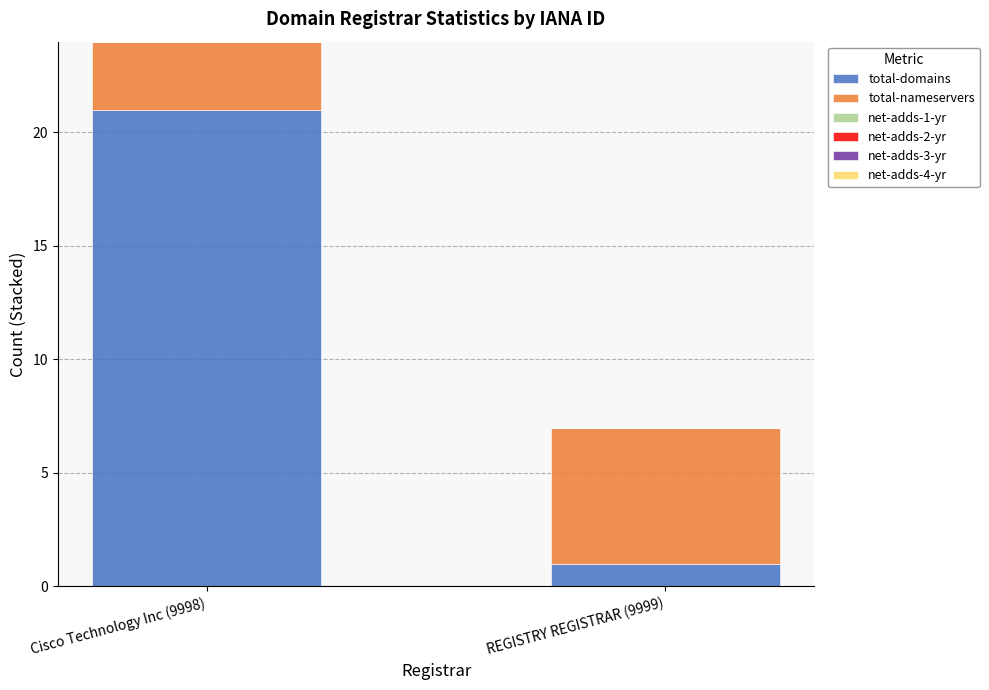

Reading left to right, transcribe the values for total-domains.

21	1